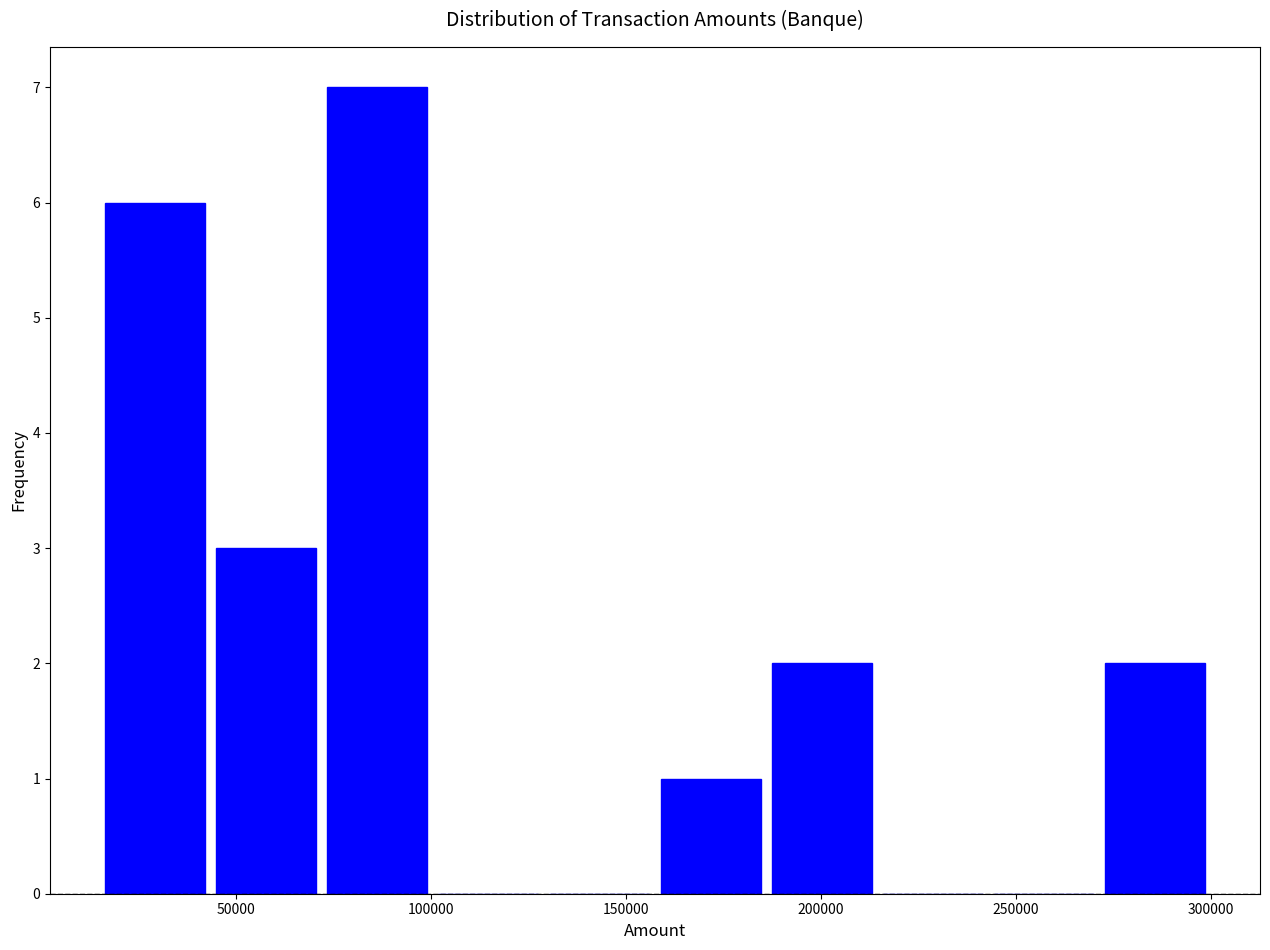

Reading left to right, transcribe this chart: for each bar, give the range it covers on the x-axis and its height. Neither the bar edges nor the heights are printed on the chart, so give them approximately, as read against the axes.

15000 to 43500: 6
43500 to 72000: 3
72000 to 100500: 7
100500 to 129000: 0
129000 to 157500: 0
157500 to 186000: 1
186000 to 214500: 2
214500 to 243000: 0
243000 to 271500: 0
271500 to 300000: 2